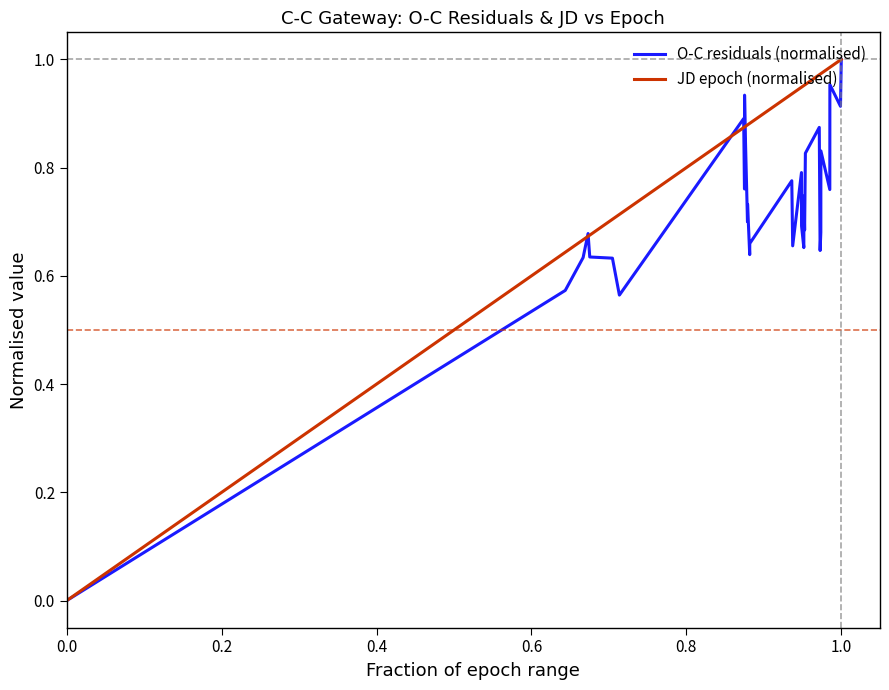

Which series has the largest total across all categories?

JD epoch (normalised)